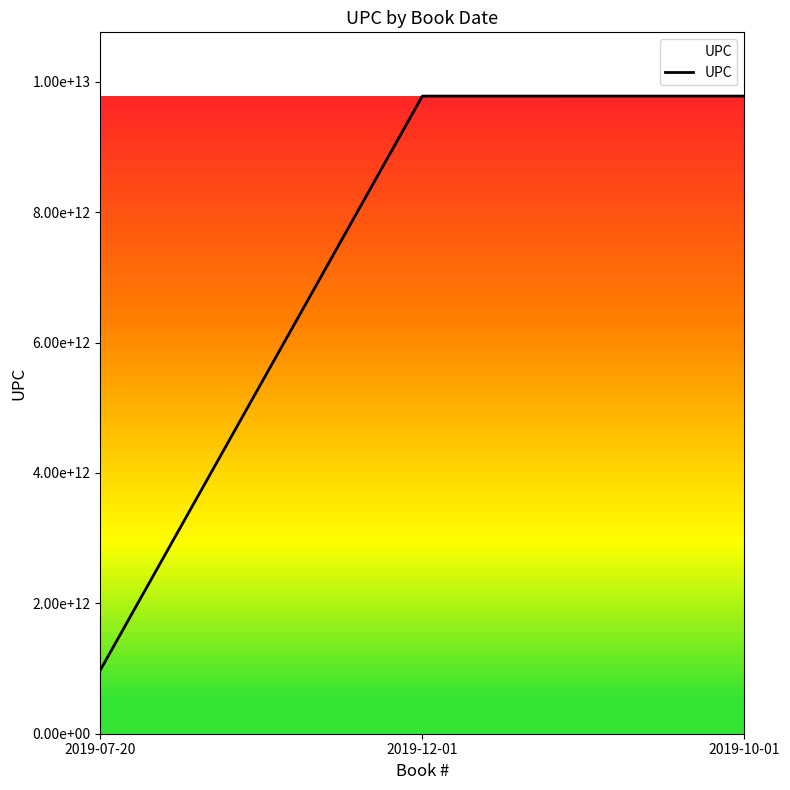

Does the chart have visible grid lines?

No